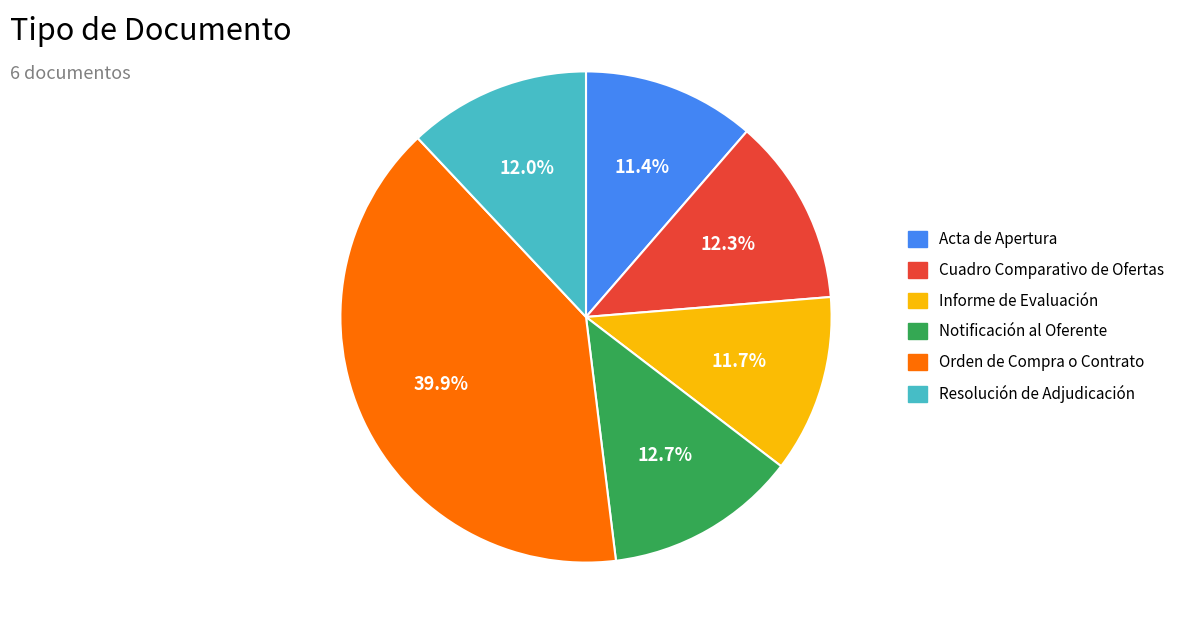

The Cuadro Comparativo de Ofertas slice represents 27% of the pie. True or false?

False